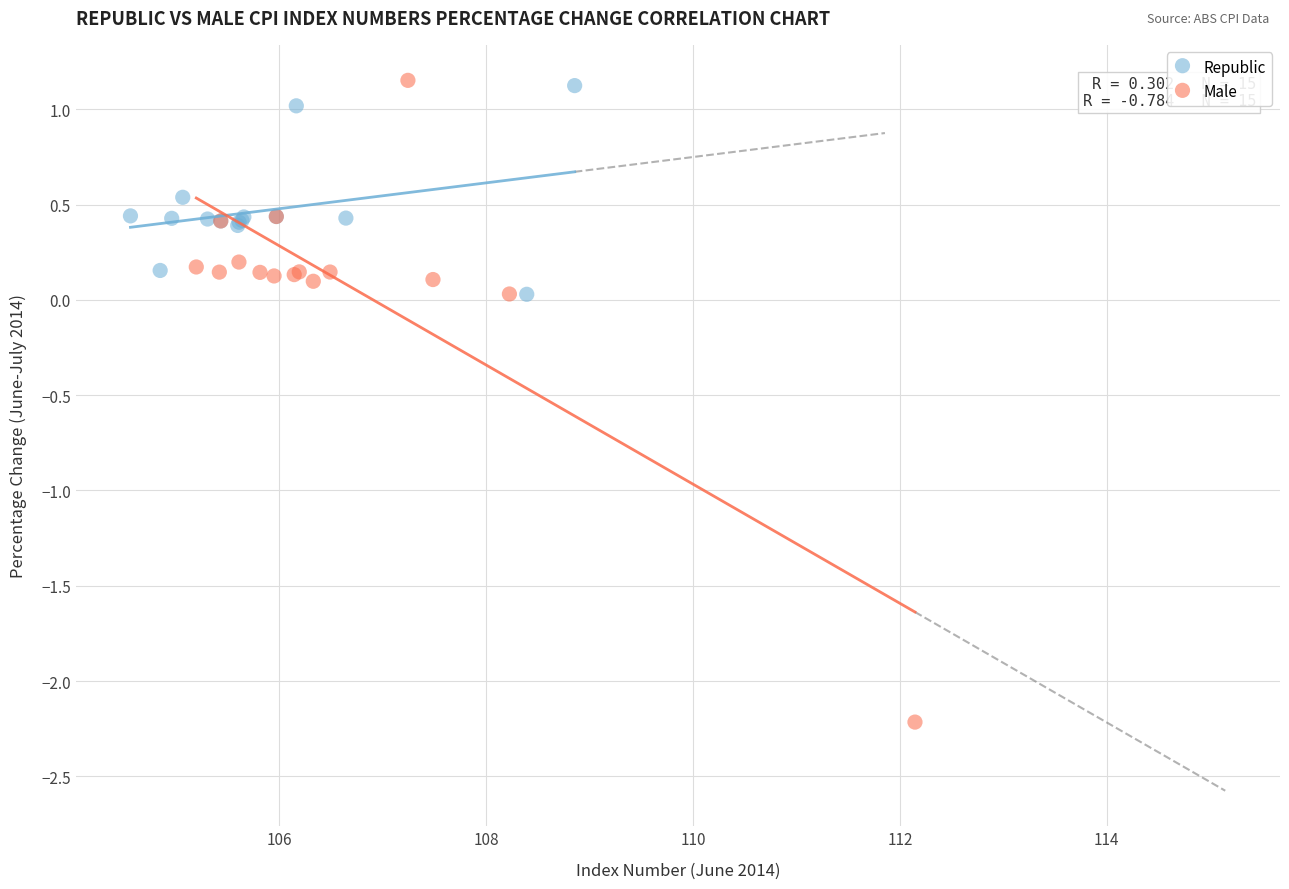

Which series reaches the minimum Y coordinate?

Male